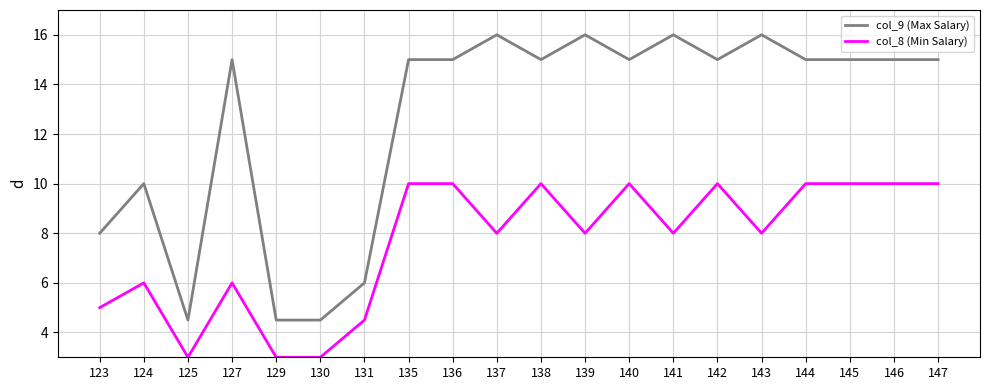

What is the spread (max minus min) of values at 136?

5.0